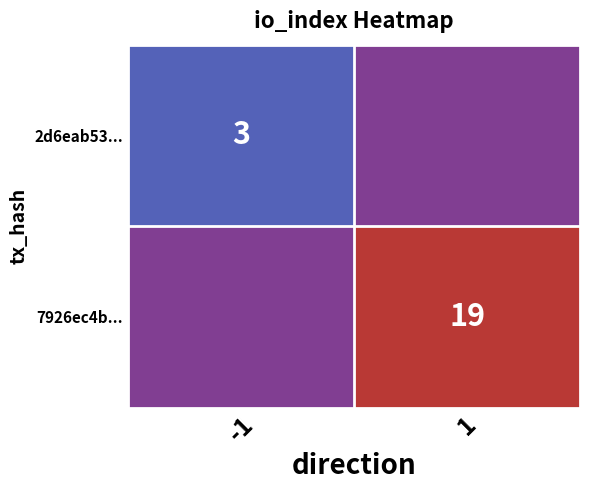

True or false: 7926ec4b... has a value of 31 at 1.

False